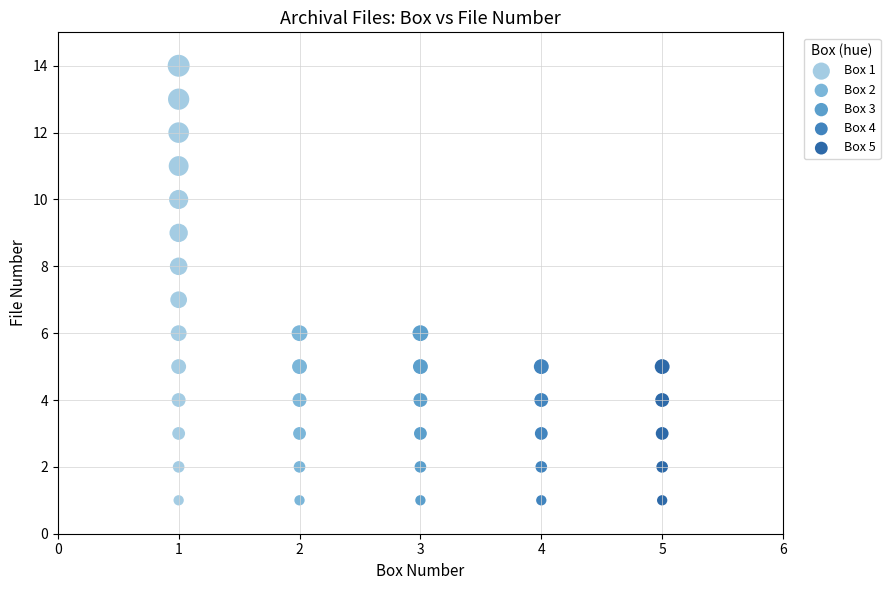

Which series reaches the maximum Y coordinate?

Box 1